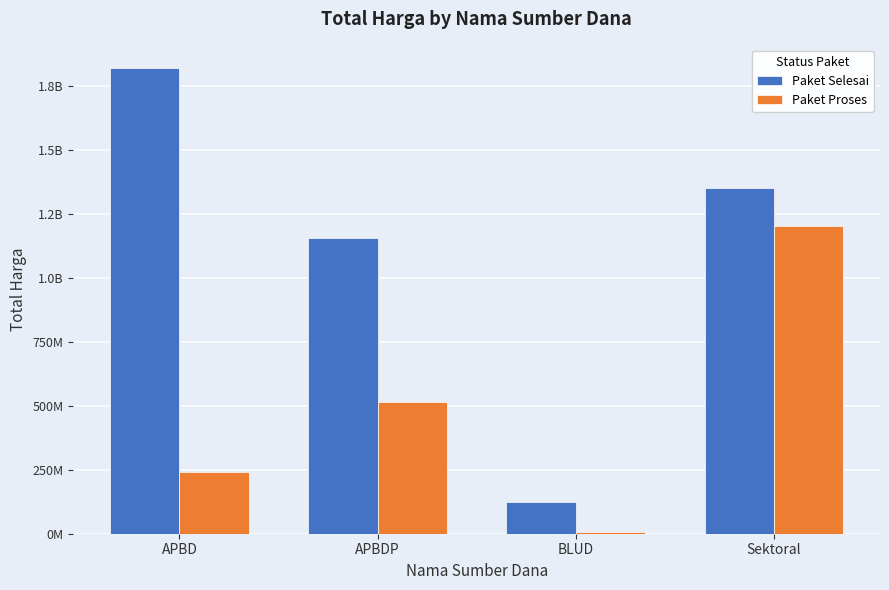

Between APBDP and APBD, which is larger?

APBD